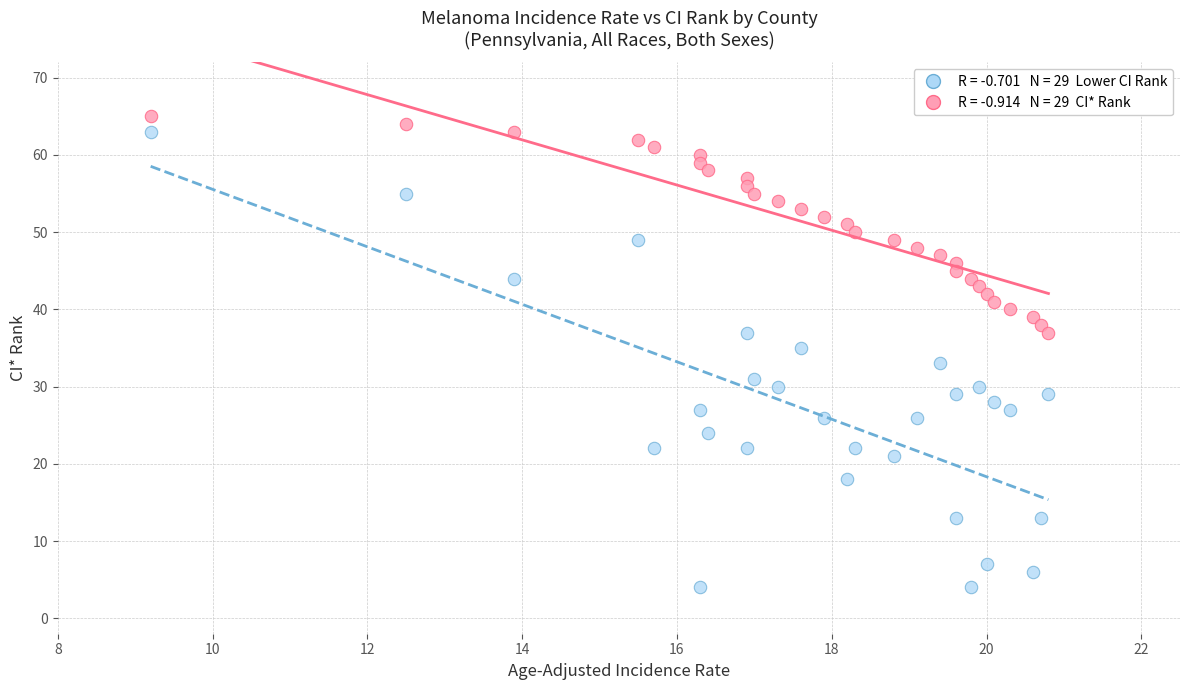

Across all data points, what is the range of Y values (max minus min)?

61